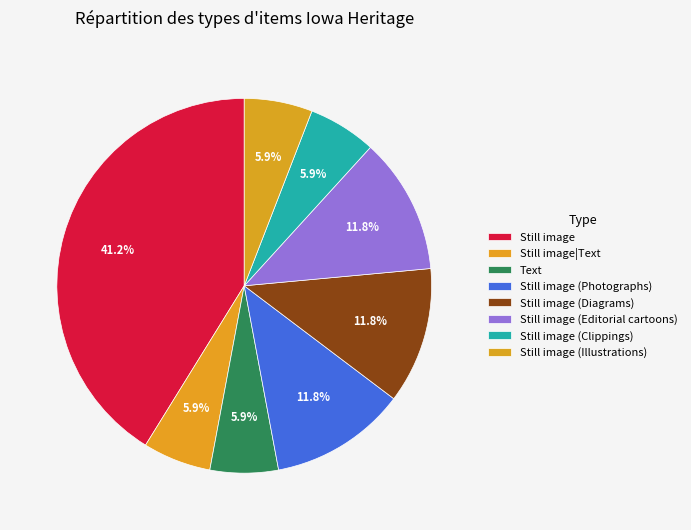

How many slices are in this pie chart?

8